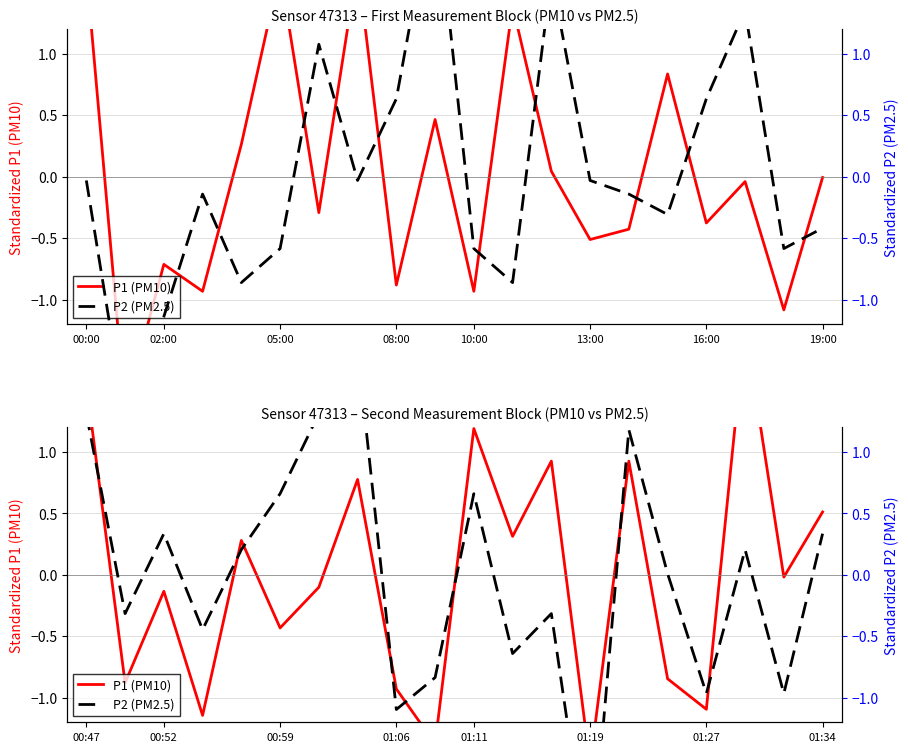

Which series has the largest total across all categories?

P2 (PM2.5)